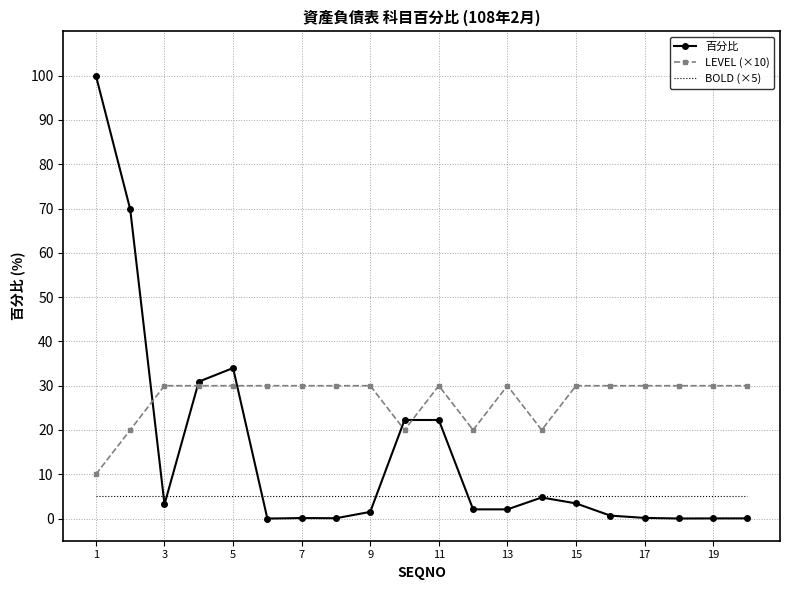

What are all the series names shown in the legend?

百分比, LEVEL (×10), BOLD (×5)